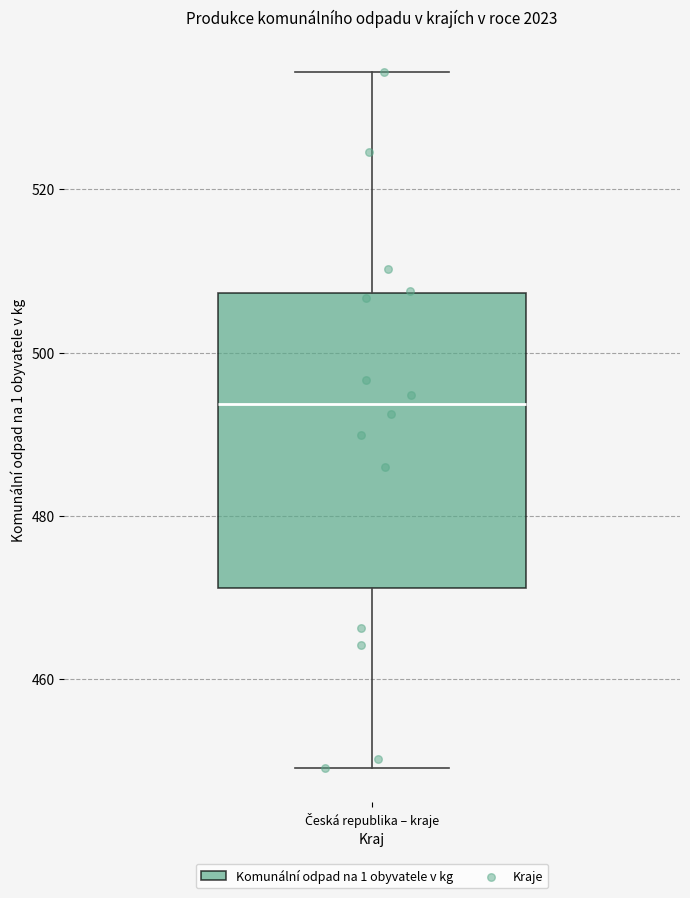

Read this box plot against the y-axis: the position of the median line, the range covered by the box, and the ends of both whiskers. The values are not printed on the chart, so give them approximately, as read against the axis.

median 494, box 472 to 508, whiskers 450 to 534